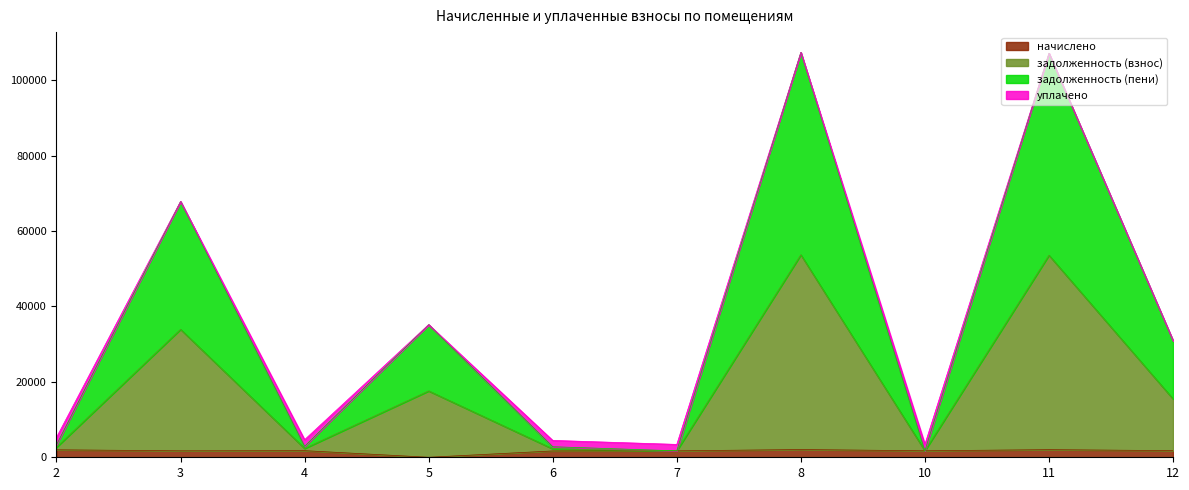

True or false: задолженность (пени) and начислено cross at least once.

False